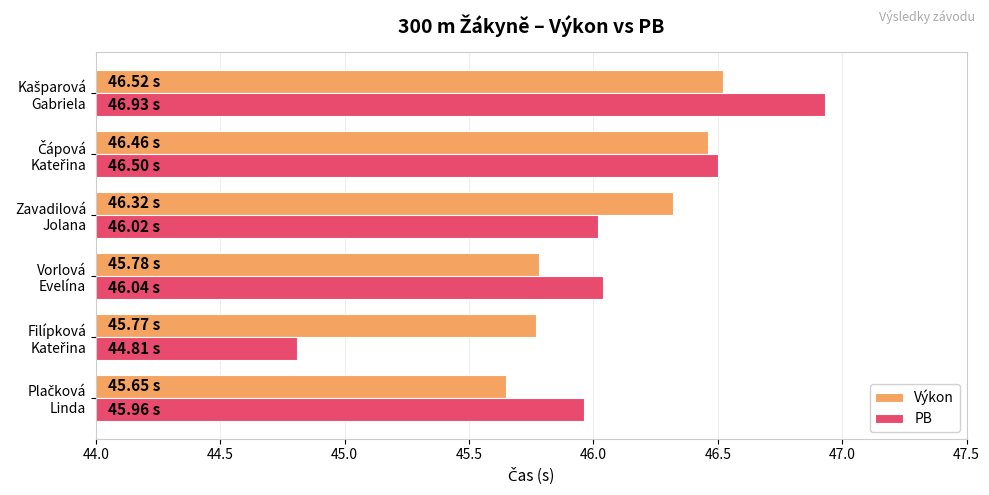

What is the difference between the second highest and minimum values in the Výkon series?

0.8